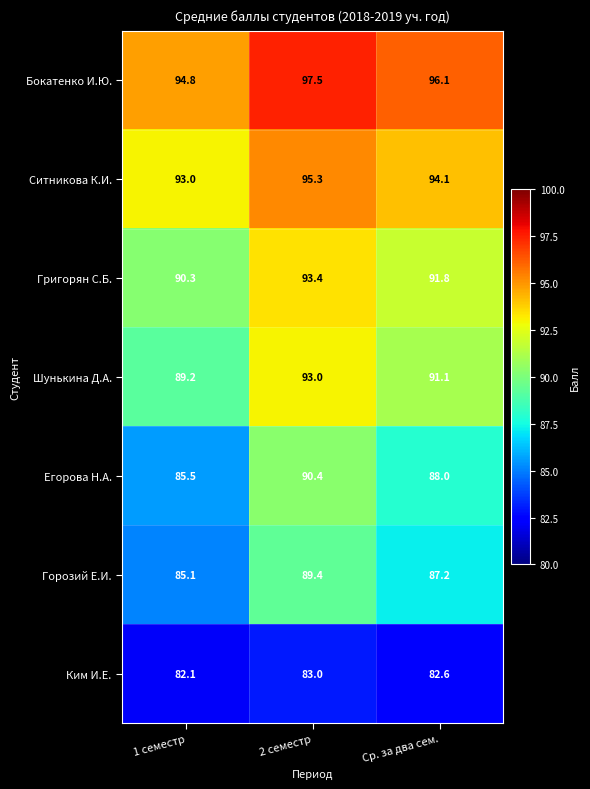

Is it true that Григорян С.Б. equals 90.3 at 1 семестр?

True